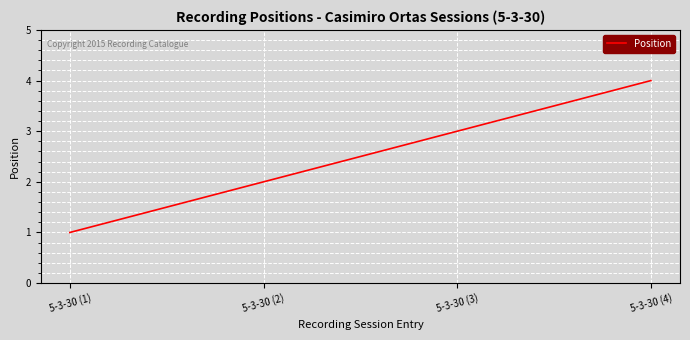

Reading right to left, list all the values displayed in this chart.

4	3	2	1